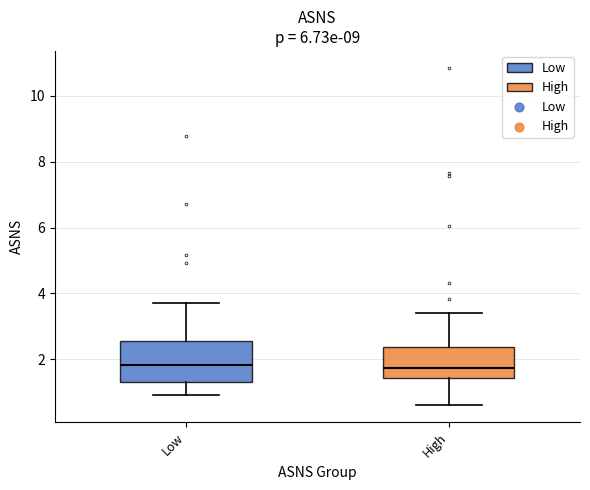

Reading left to right, read every box against the y-axis: the position of its median line, the range the box covers, and the ends of its whiskers. The values are not printed on the chart, so give them approximately, as read against the axis.

Low: median 1.8, box 1.2 to 2.6, whiskers 1.0 to 3.8
High: median 1.8, box 1.4 to 2.4, whiskers 0.6 to 3.4